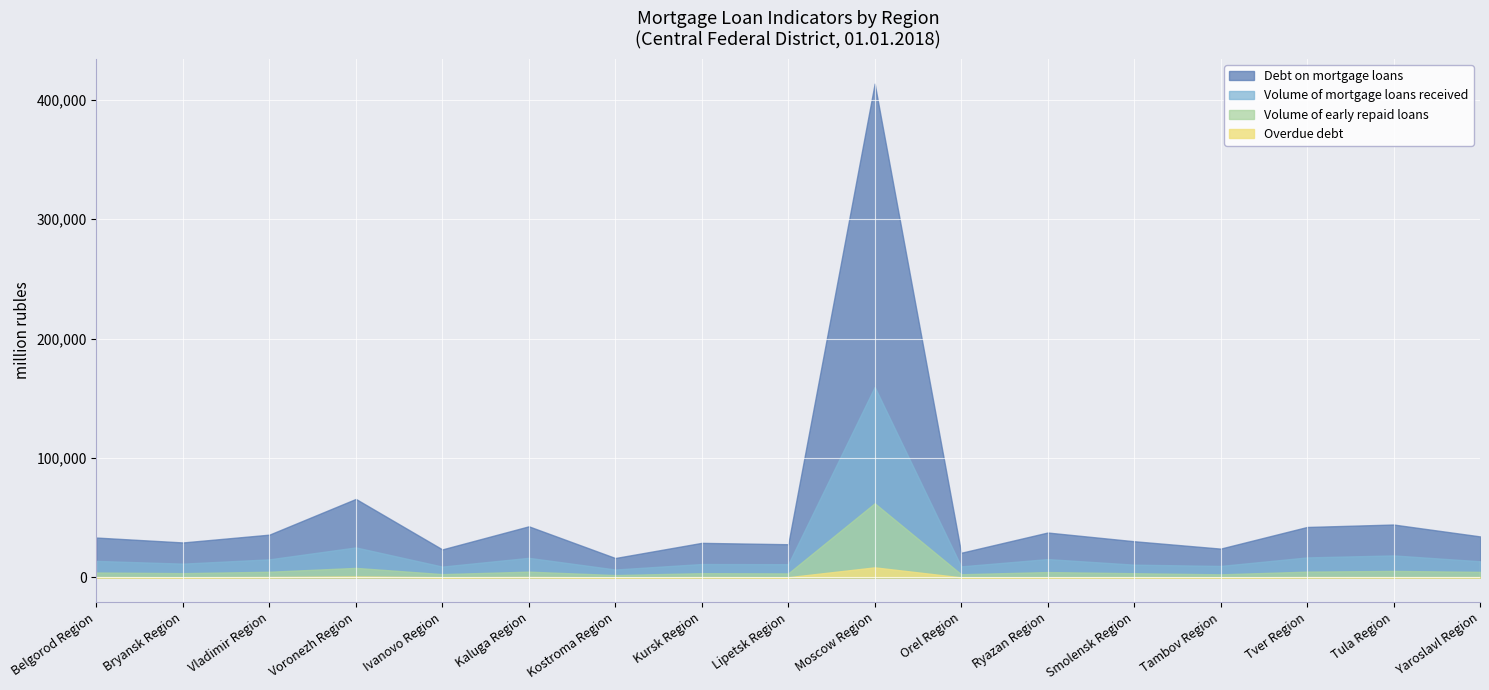

What position from the left is Kursk Region?

8